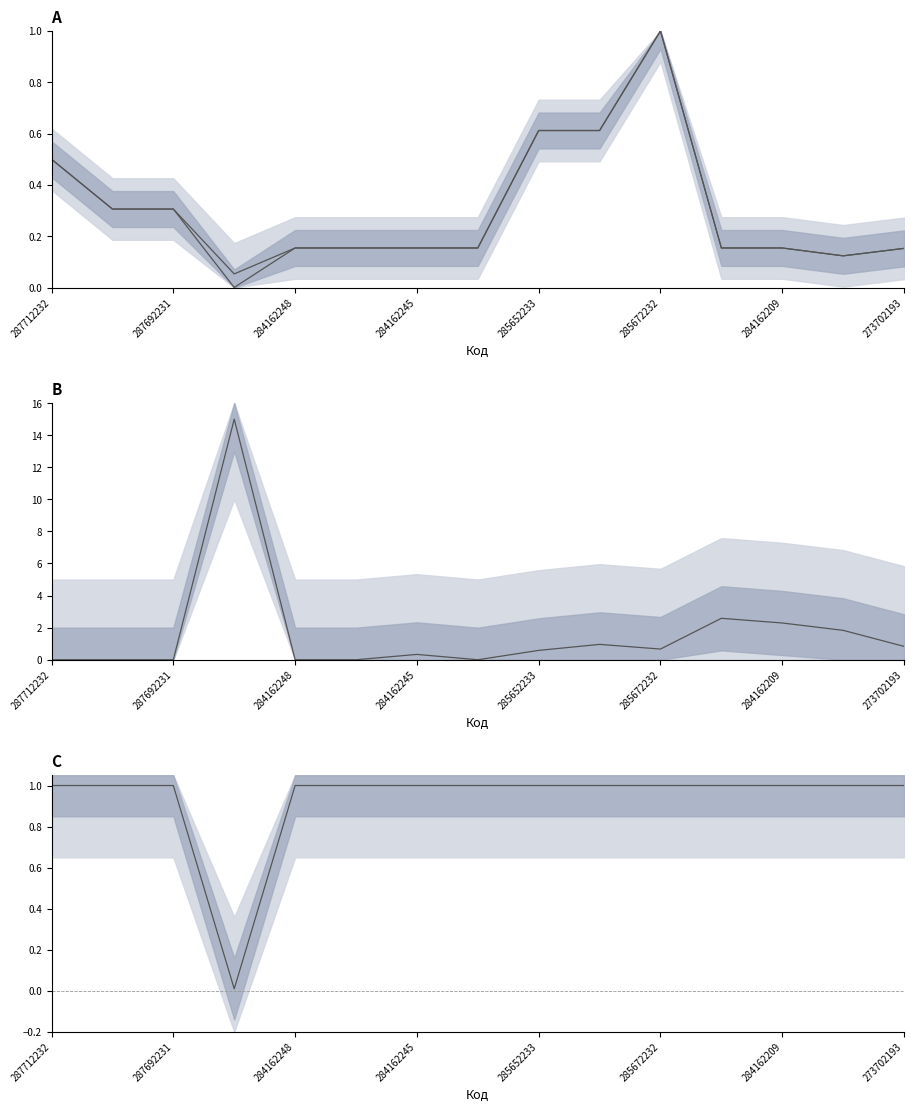

Which series changed the most between 284162246 and 285672232?

Ціна